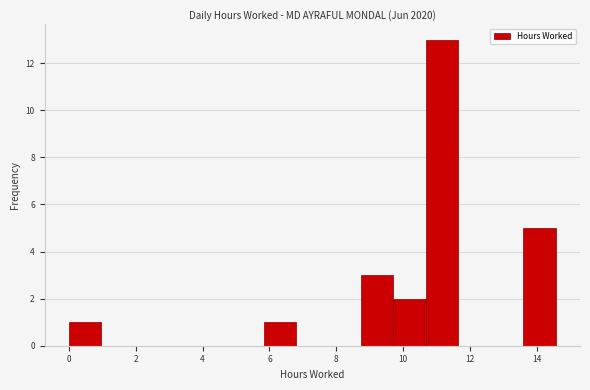

Which range on the x-axis has the tallest bar?

10.6 to 11.6